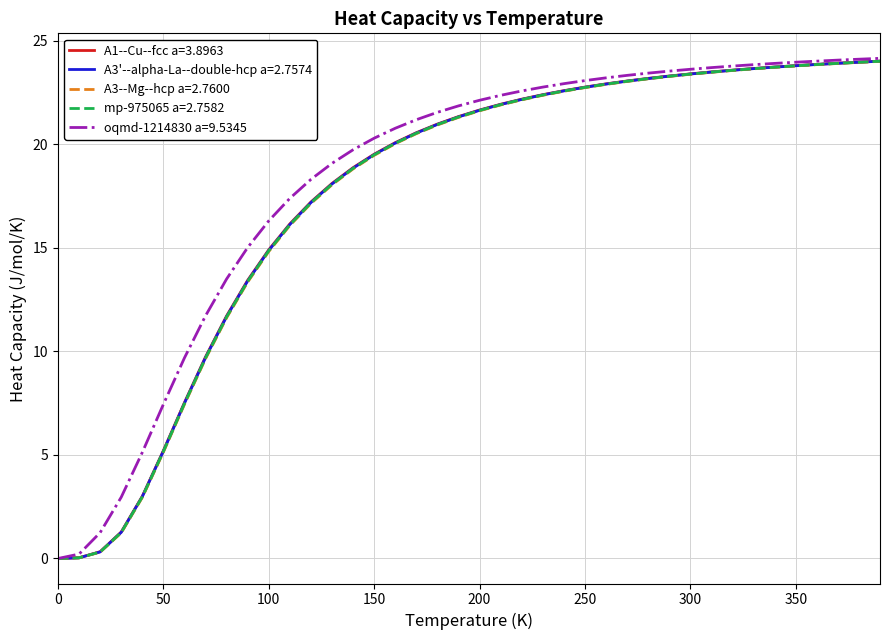

Is this an area chart (filled region under the line)?

No